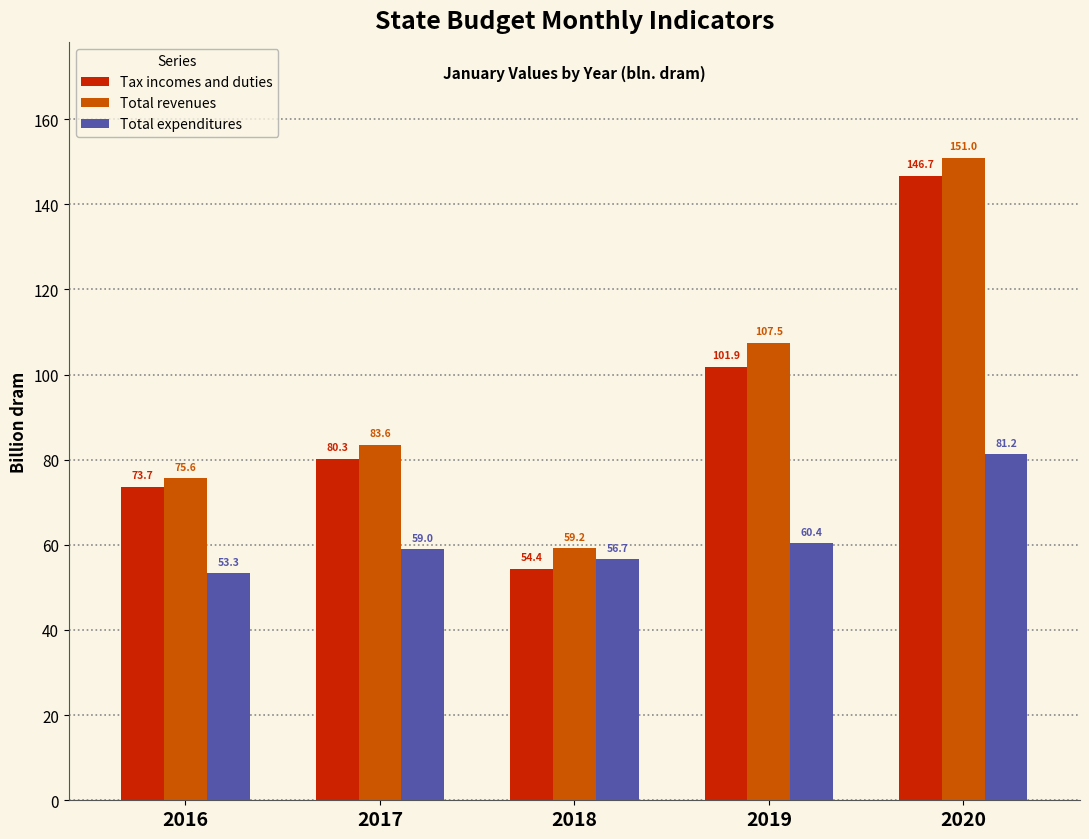

Reading left to right, extract all data points from this chart.

Tax incomes and duties: 2016=73.7	2017=80.3	2018=54.4	2019=101.9	2020=146.7
Total revenues: 2016=75.6	2017=83.6	2018=59.2	2019=107.5	2020=151.0
Total expenditures: 2016=53.3	2017=59.0	2018=56.7	2019=60.4	2020=81.2